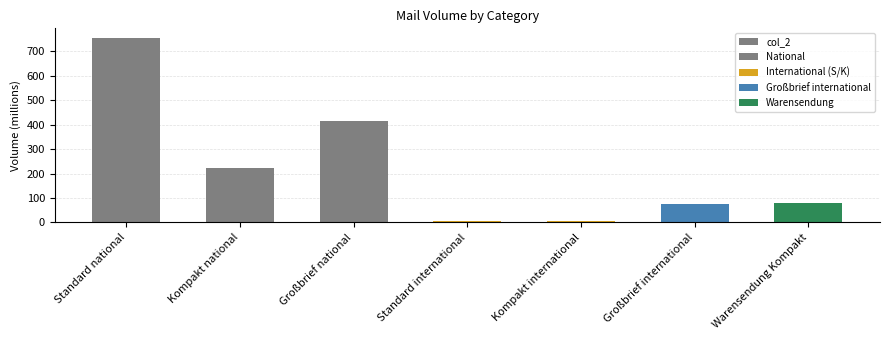

How many categories are shown in the chart?

7